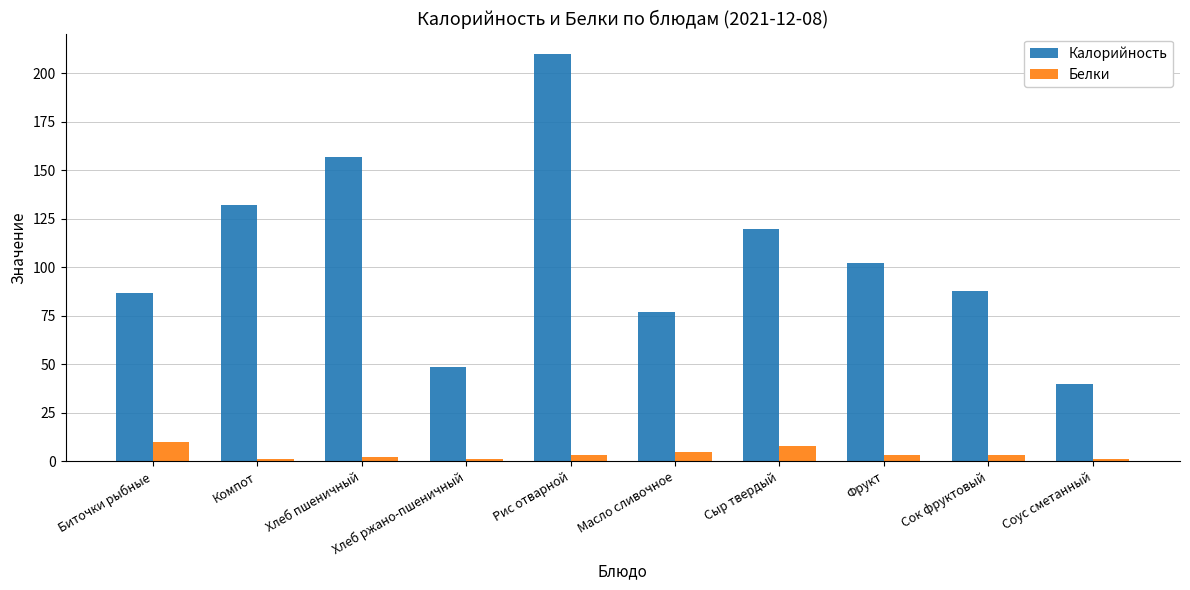

What is the difference between the maximum and minimum values in the Белки series?

9.0